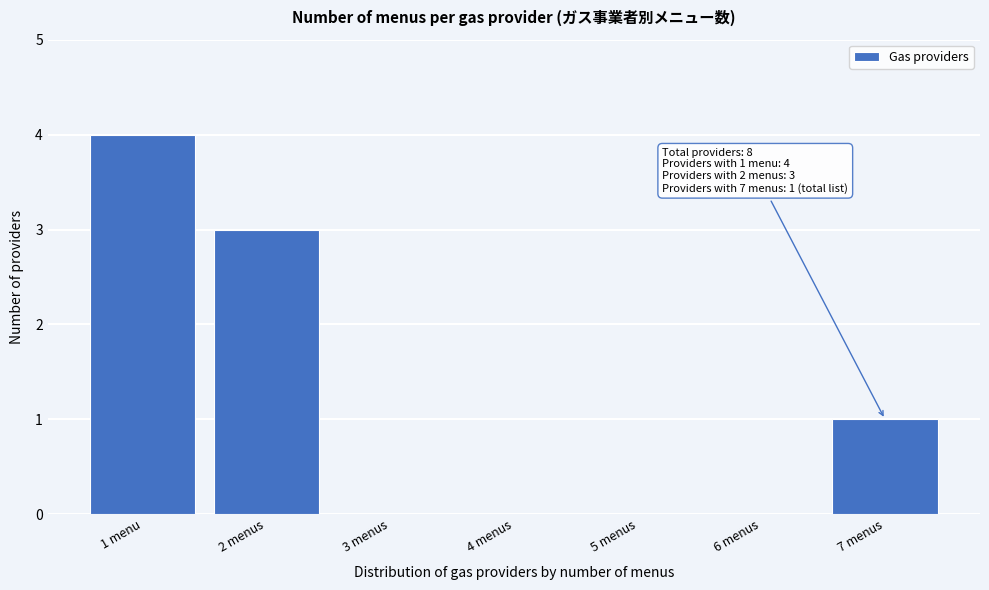

Reading left to right, list all the values displayed in this chart.

1 menu=4	2 menus=3	3 menus=0	4 menus=0	5 menus=0	6 menus=0	7 menus=1